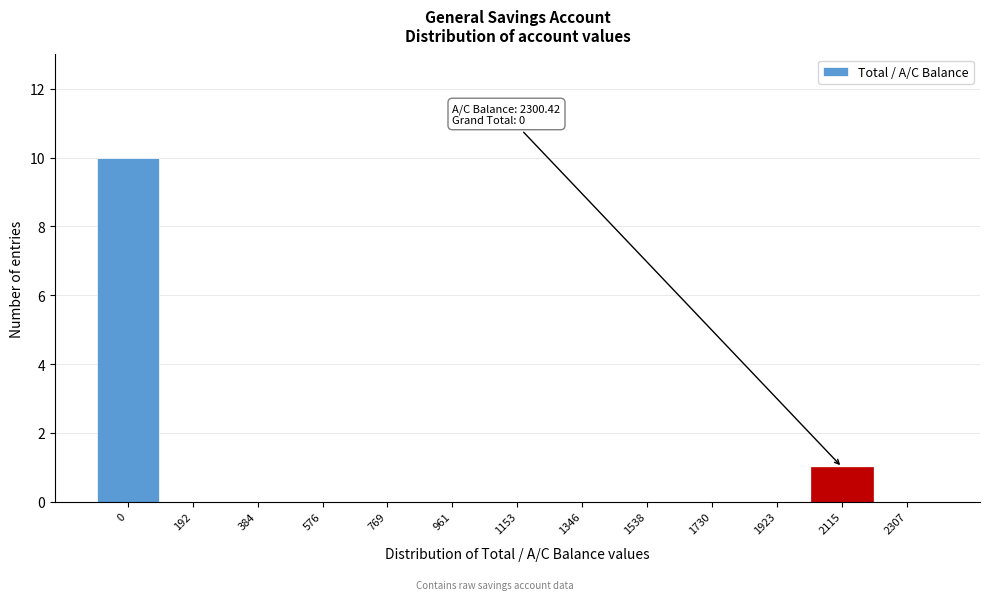

Reading left to right, list all the values displayed in this chart.

0=10	192=0	384=0	576=0	769=0	961=0	1153=0	1346=0	1538=0	1730=0	1923=0	2115=1	2307=0